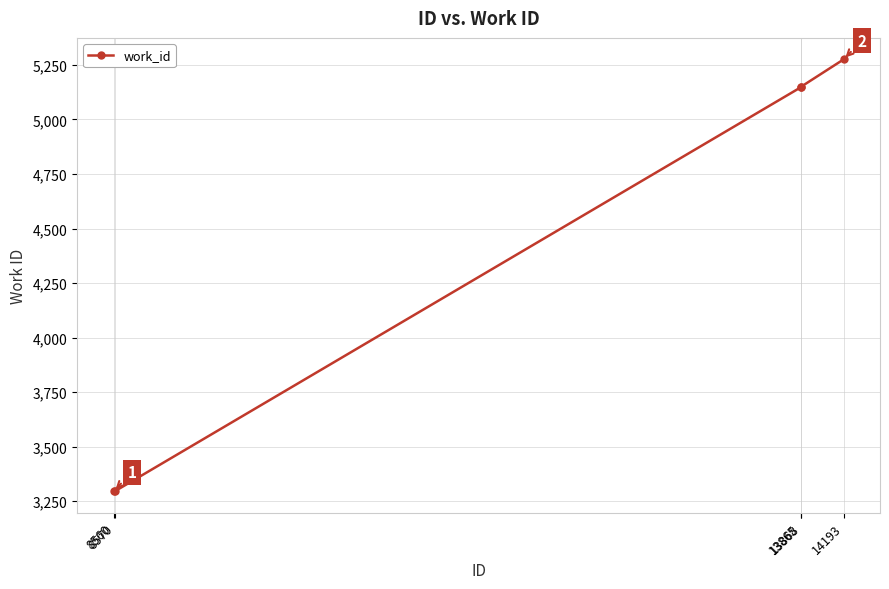

True or false: the data shows 5148 at 13865.

True